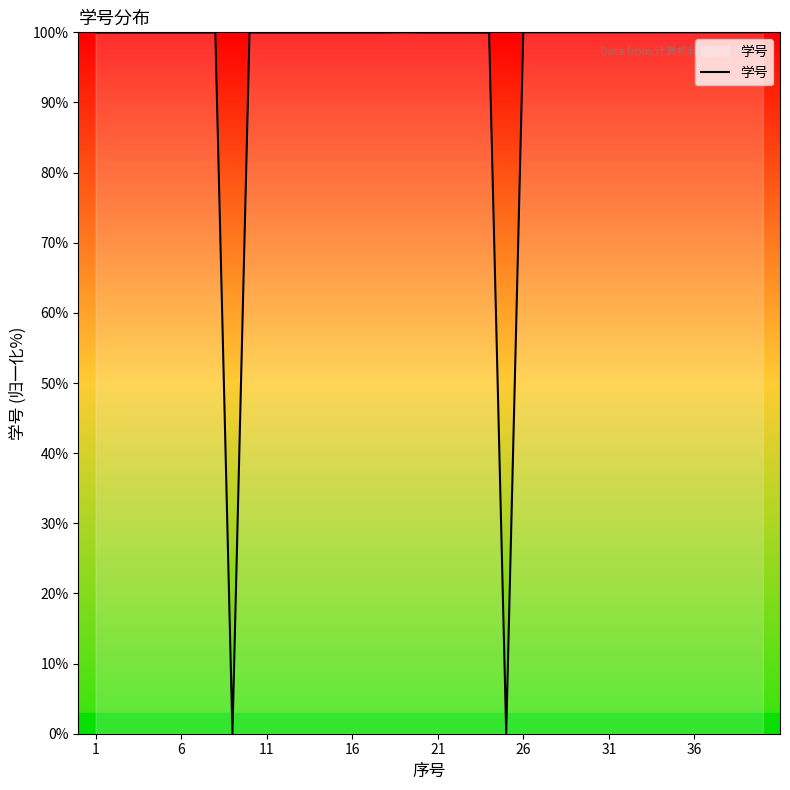

What is the difference between the maximum and minimum values?

100.0